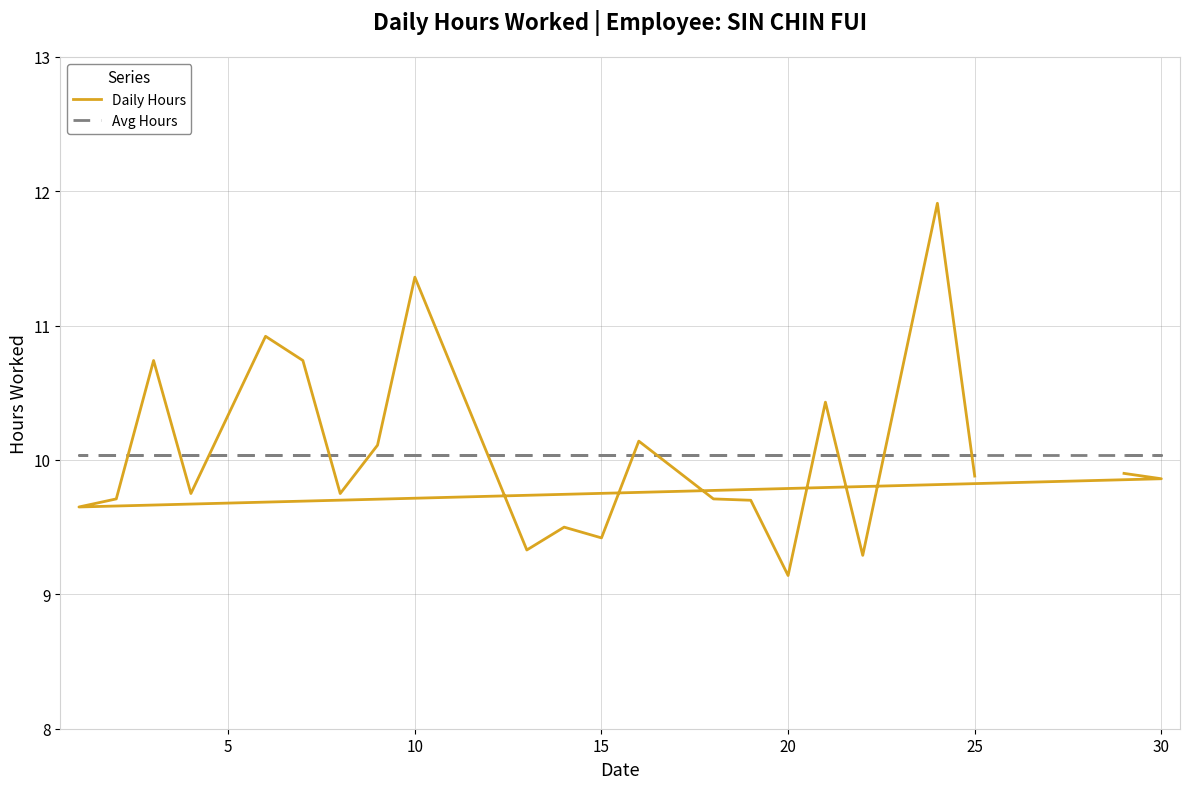

Reading left to right, transcribe all the data shown in this chart.

Daily Hours: 9.9	9.9	9.7	9.7	10.7	9.8	10.9	10.7	9.8	10.1	11.4	9.3	9.5	9.4	10.1	9.7	9.7	9.1	10.4	9.3	11.9	9.9
Avg Hours: 10.0	10.0	10.0	10.0	10.0	10.0	10.0	10.0	10.0	10.0	10.0	10.0	10.0	10.0	10.0	10.0	10.0	10.0	10.0	10.0	10.0	10.0